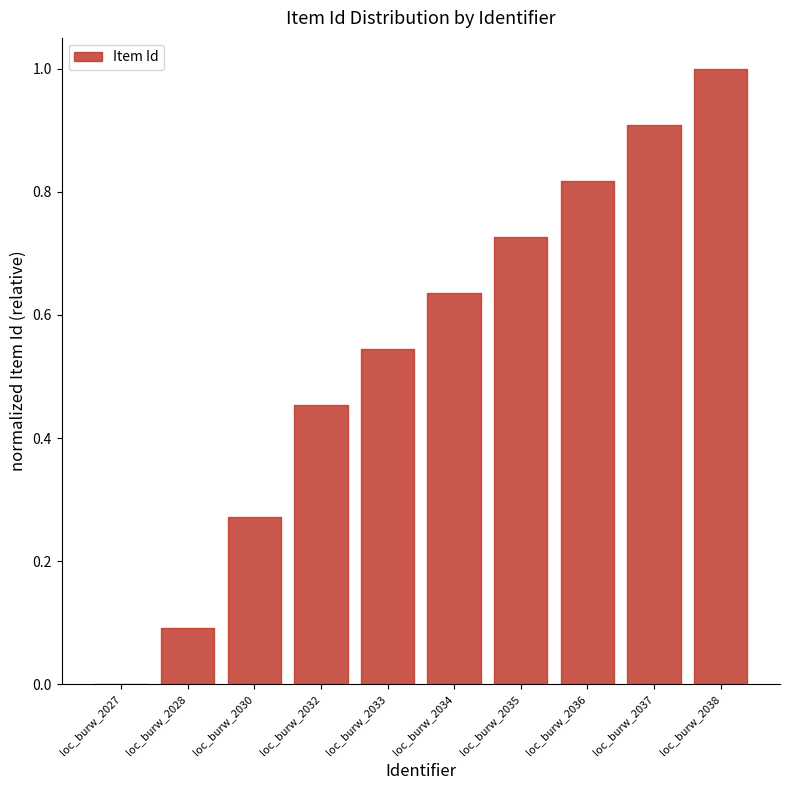

How many data points are above 0?

9